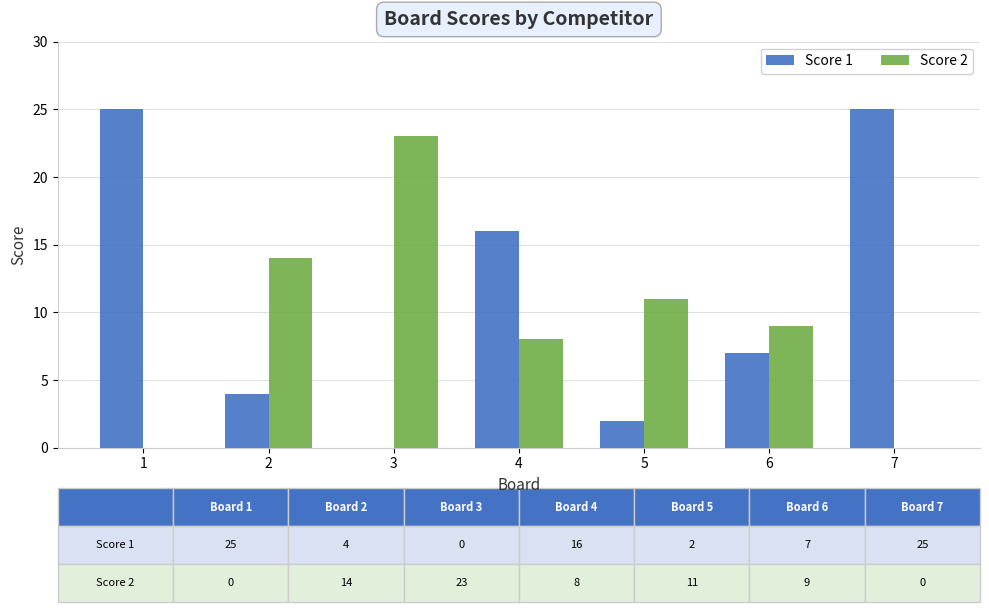

The Score 1 series shows 3 at 5. True or false?

False